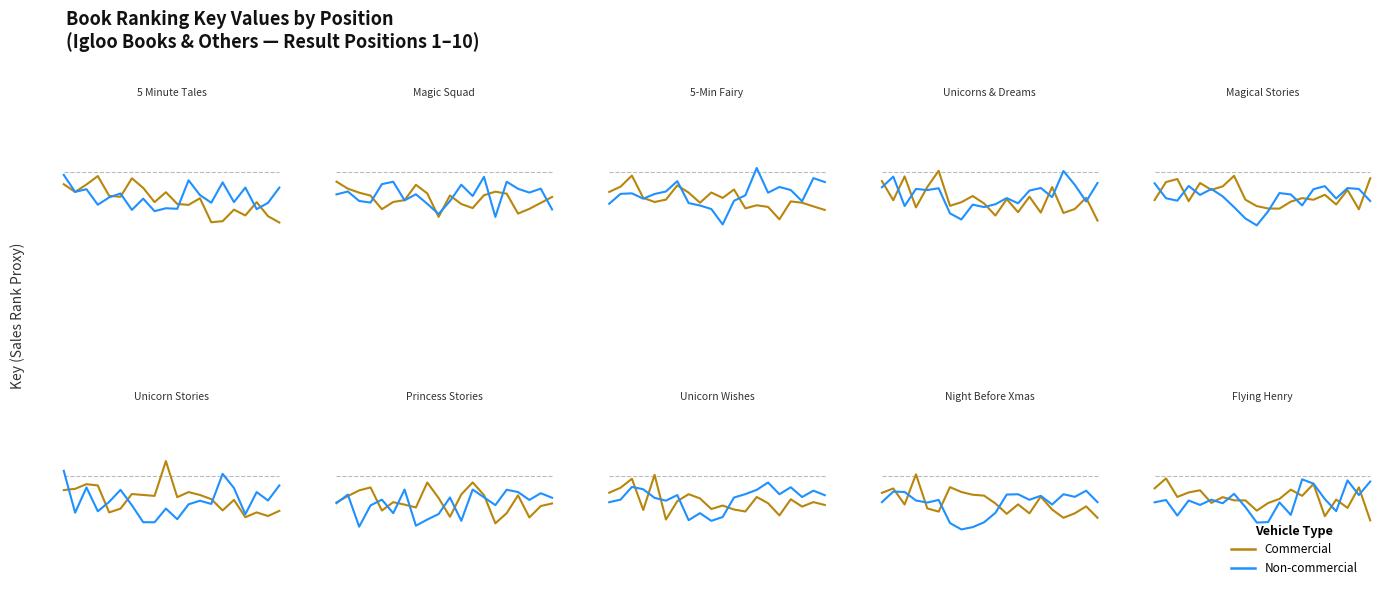

True or false: Commercial has a value of 0.5 at 12.

True